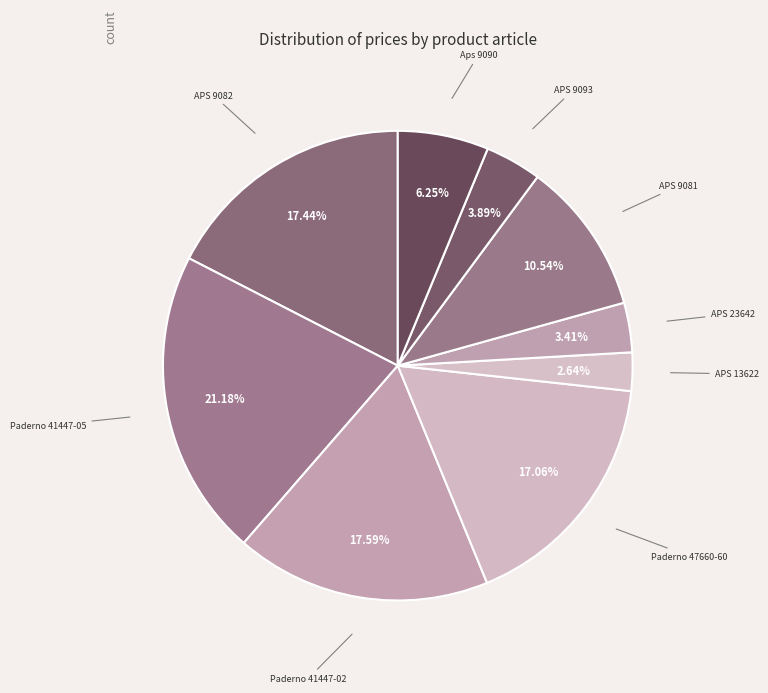

Is APS 23642 the majority of the pie?

No